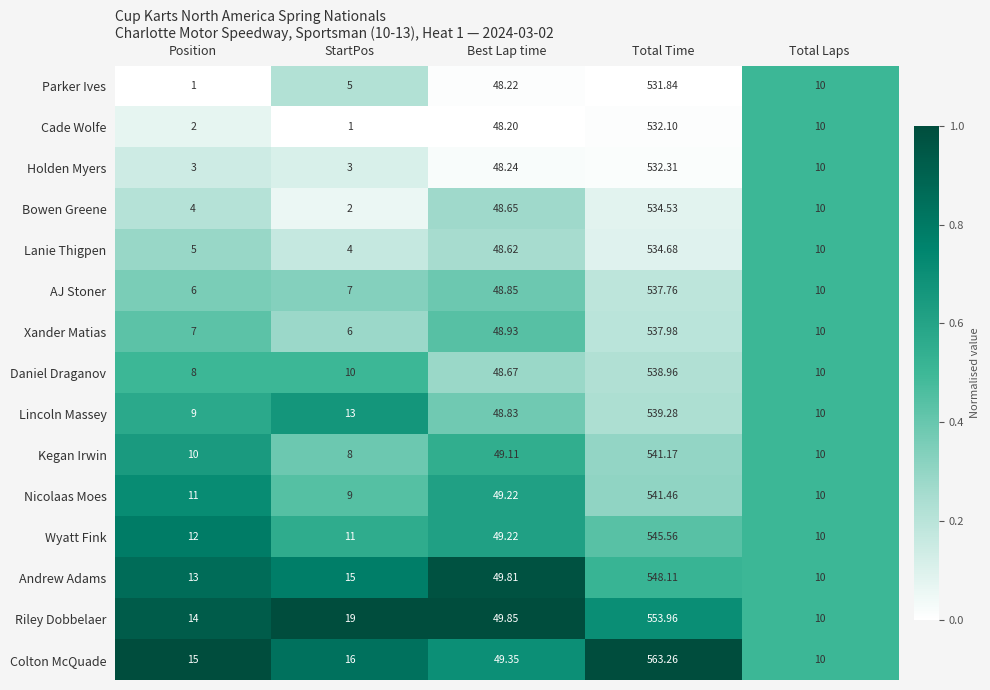

At which category is the sum across all series the highest?

Total Time